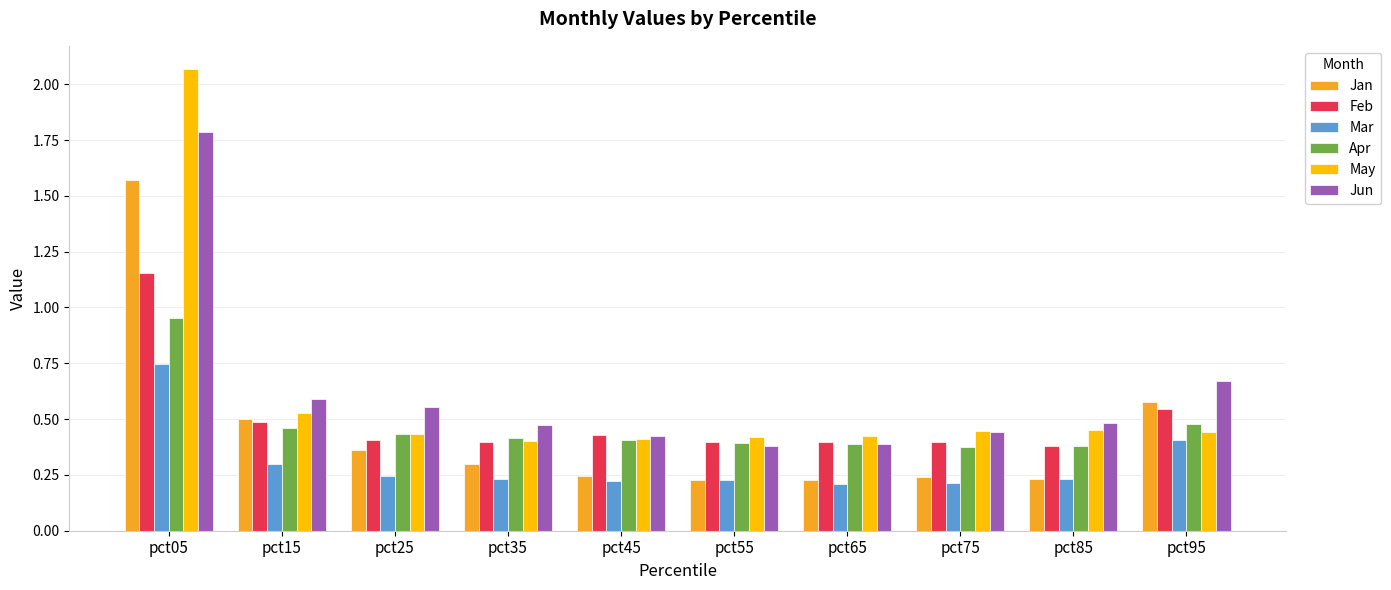

What are all the series names shown in the legend?

Jan, Feb, Mar, Apr, May, Jun